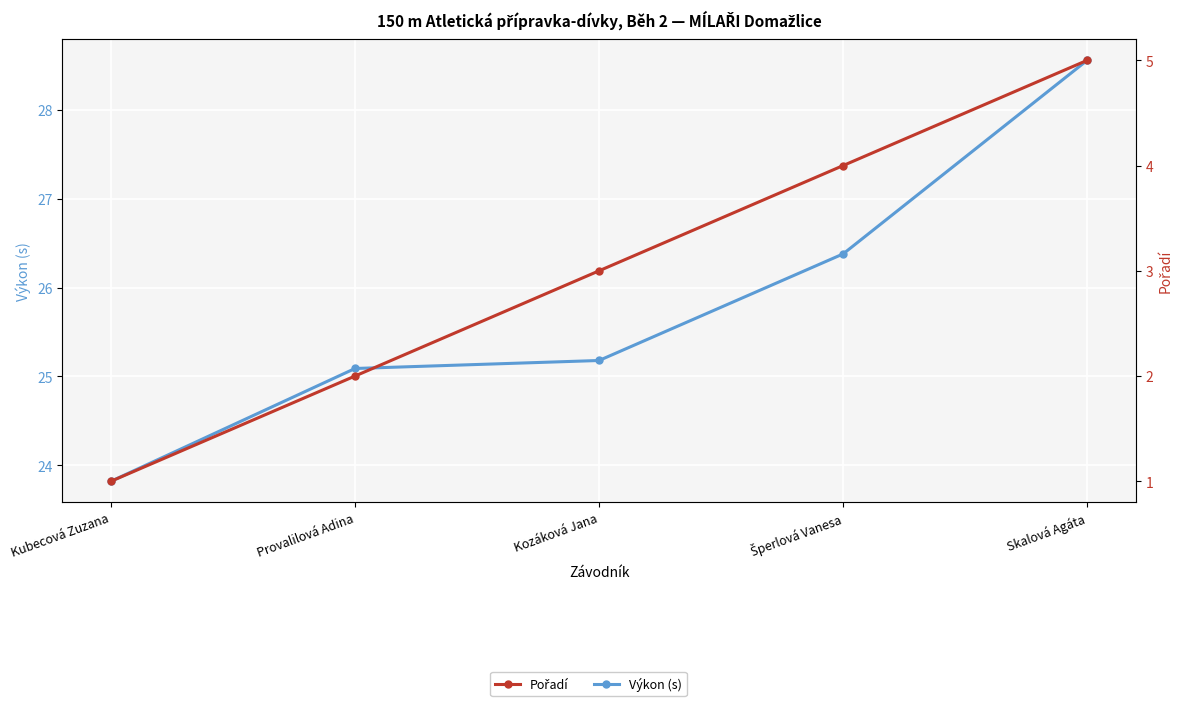

True or false: Výkon (s) has a value of 41.5 at Šperlová Vanesa.

False